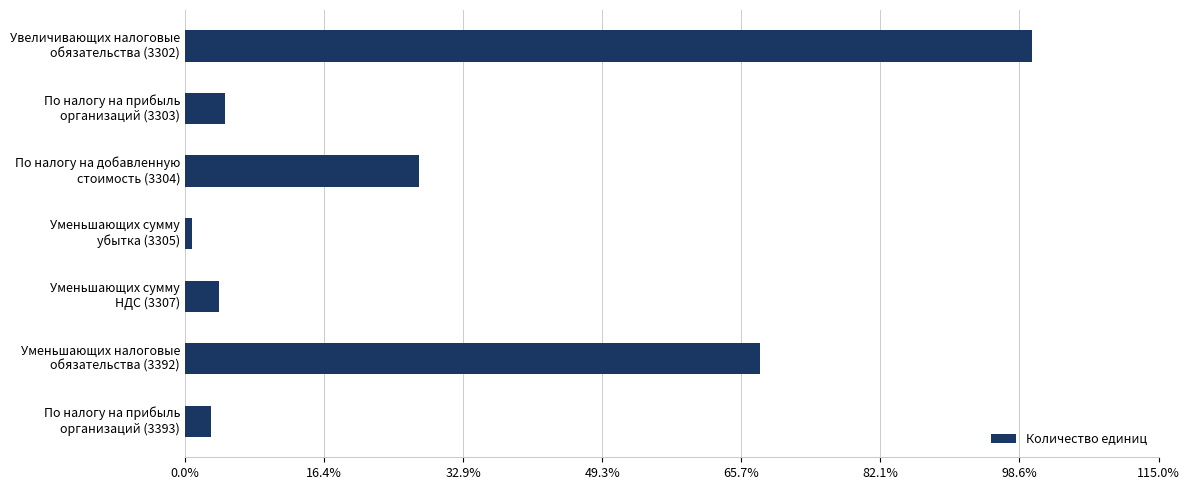

At which label is the value closest to 399?

Уменьшающих налоговые
обязательства (3392)